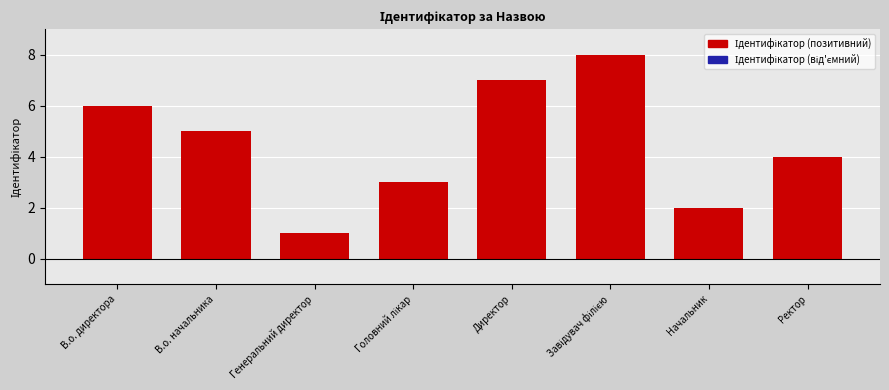

What is the value of the Ідентифікатор bar at the 4th from the left?

3